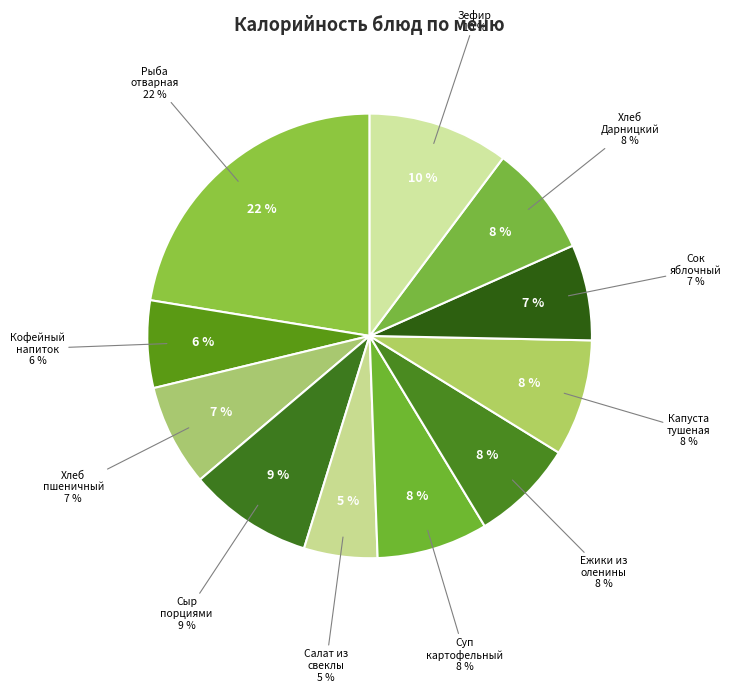

To the nearest percent, what is the difference between the largest and smallest slice percentages?

17%